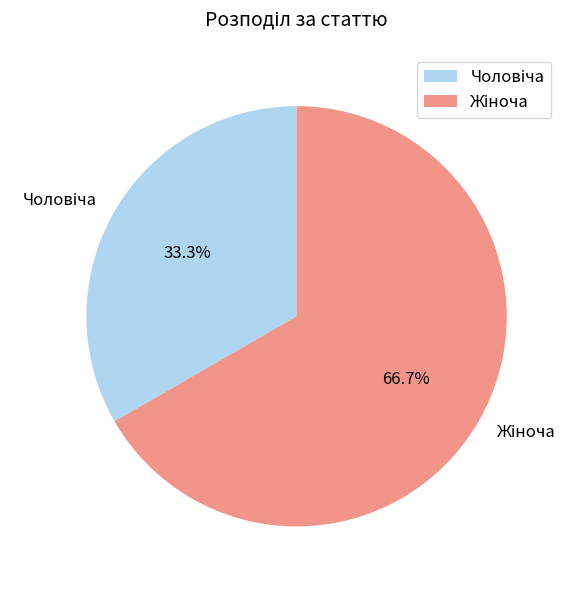

Does any single category account for the majority?

Yes